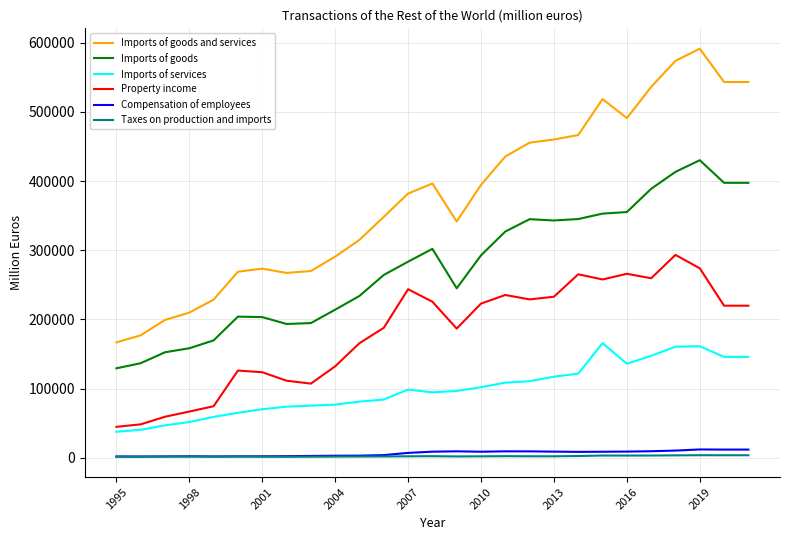

Which series has the largest total across all categories?

Imports of goods and services